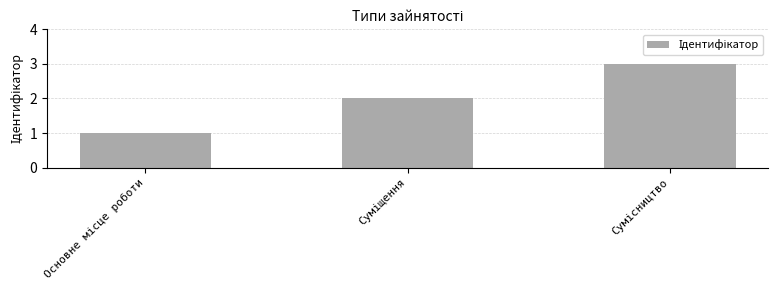

What is the sum of all values?

6